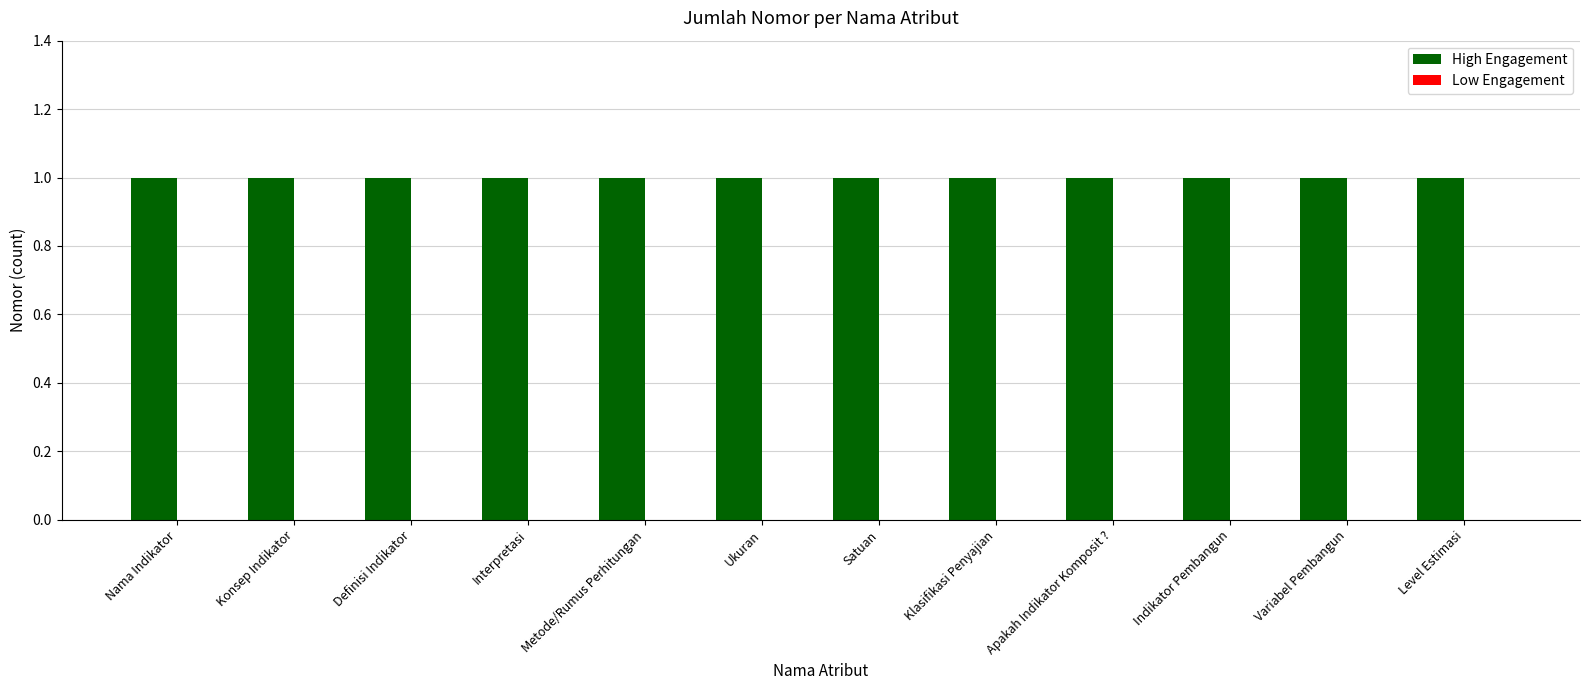

Is the value of High Engagement at Metode/Rumus Perhitungan greater than the value of Low Engagement at Apakah Indikator Komposit ??

Yes